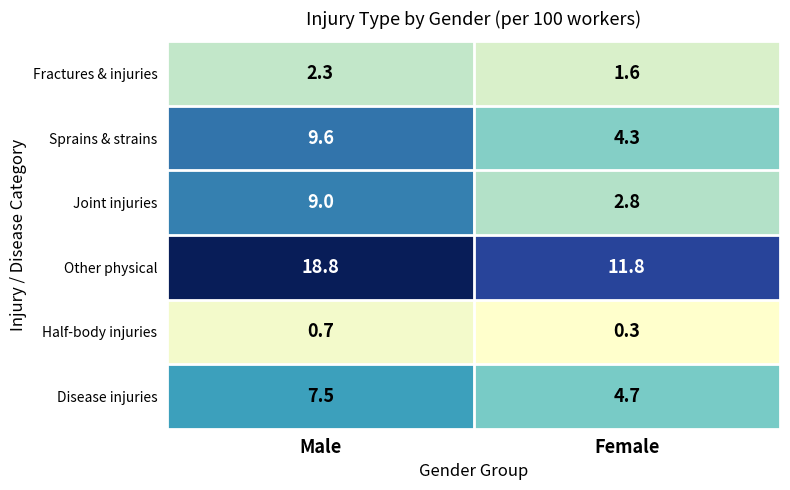

Which series has the largest total across all categories?

Other physical